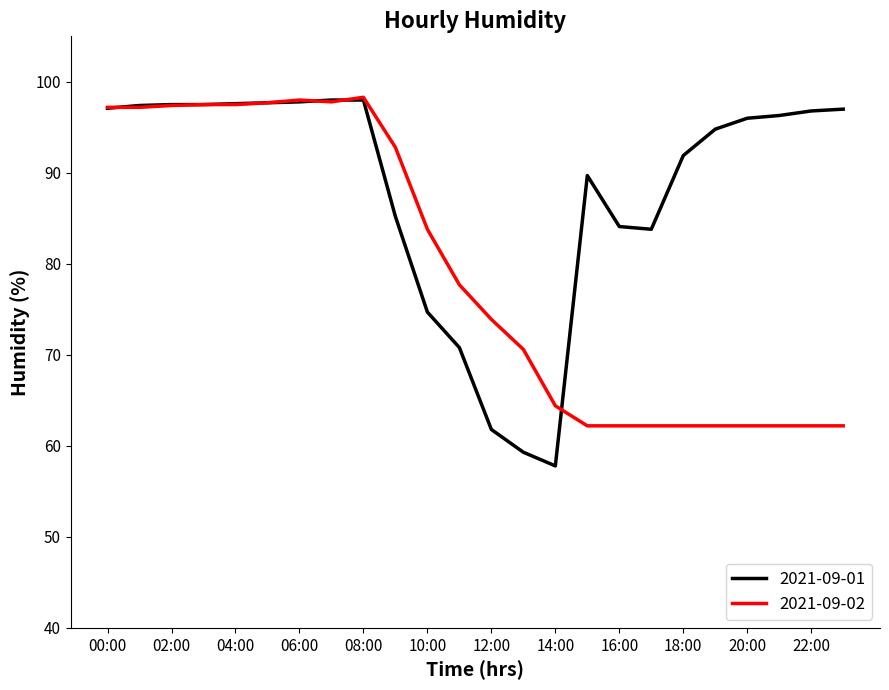

Rank the series by their average value, from lowest to highest.

2021-09-02, 2021-09-01